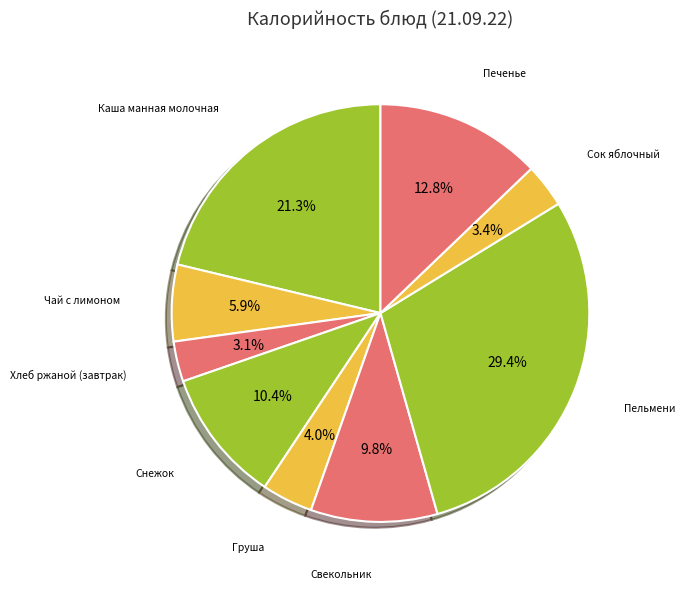

Is there a majority slice in this chart?

No